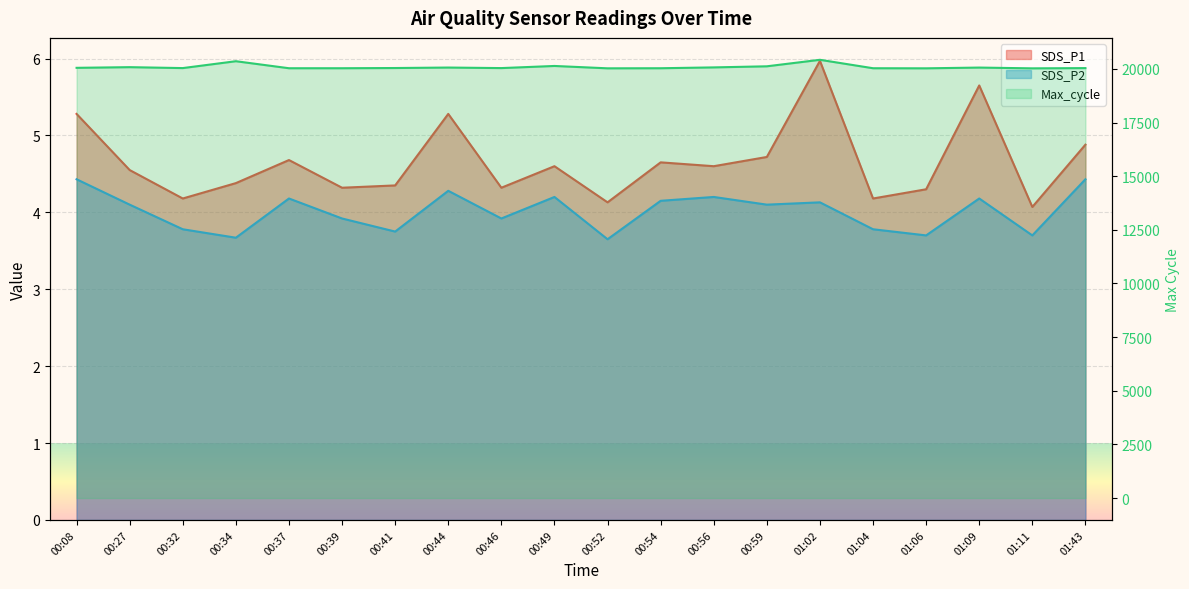

What is the difference between the maximum and minimum values in the Max_cycle series?

398.0